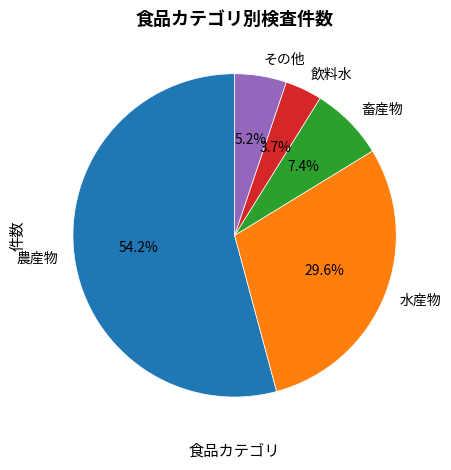

How many slices are in this pie chart?

5